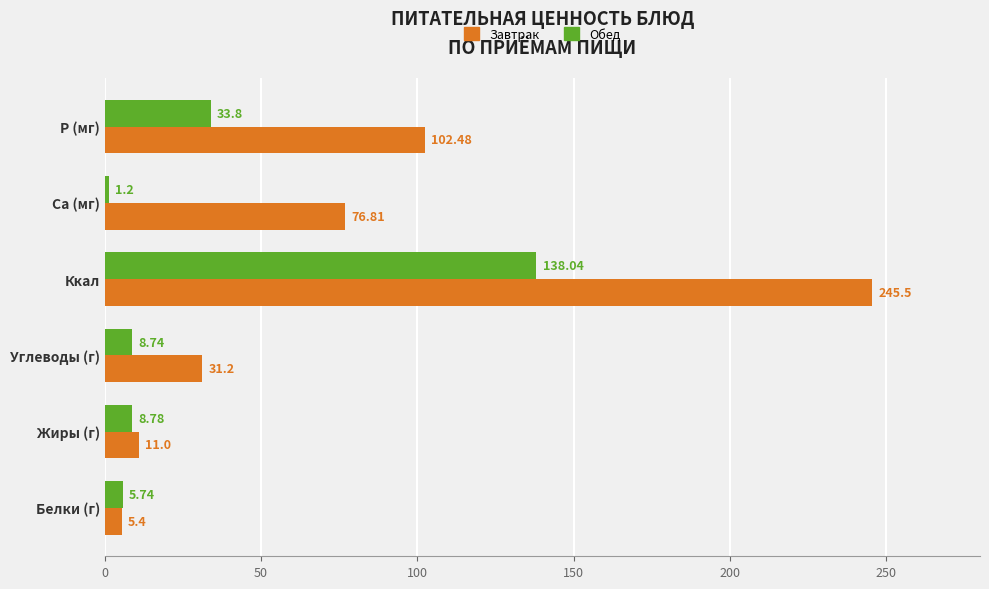

What is the spread (max minus min) of values at Ca (мг)?

75.6